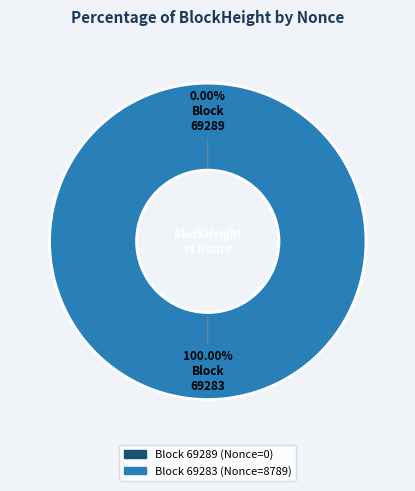

How many segments does this pie chart have?

2